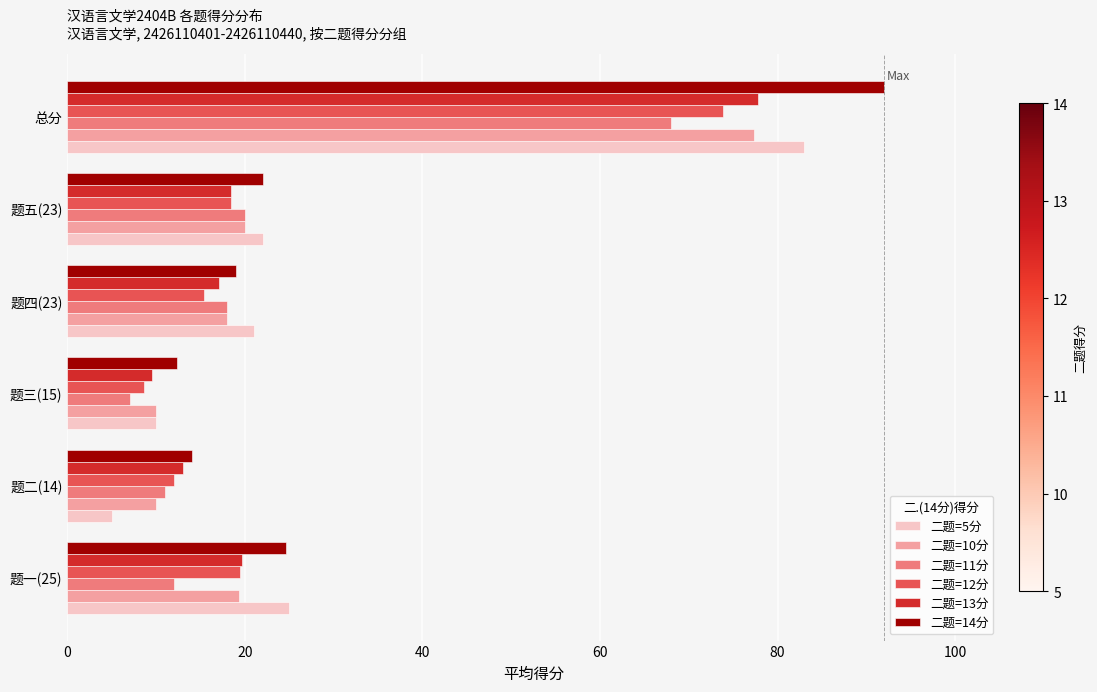

How many categories are shown in the chart?

6